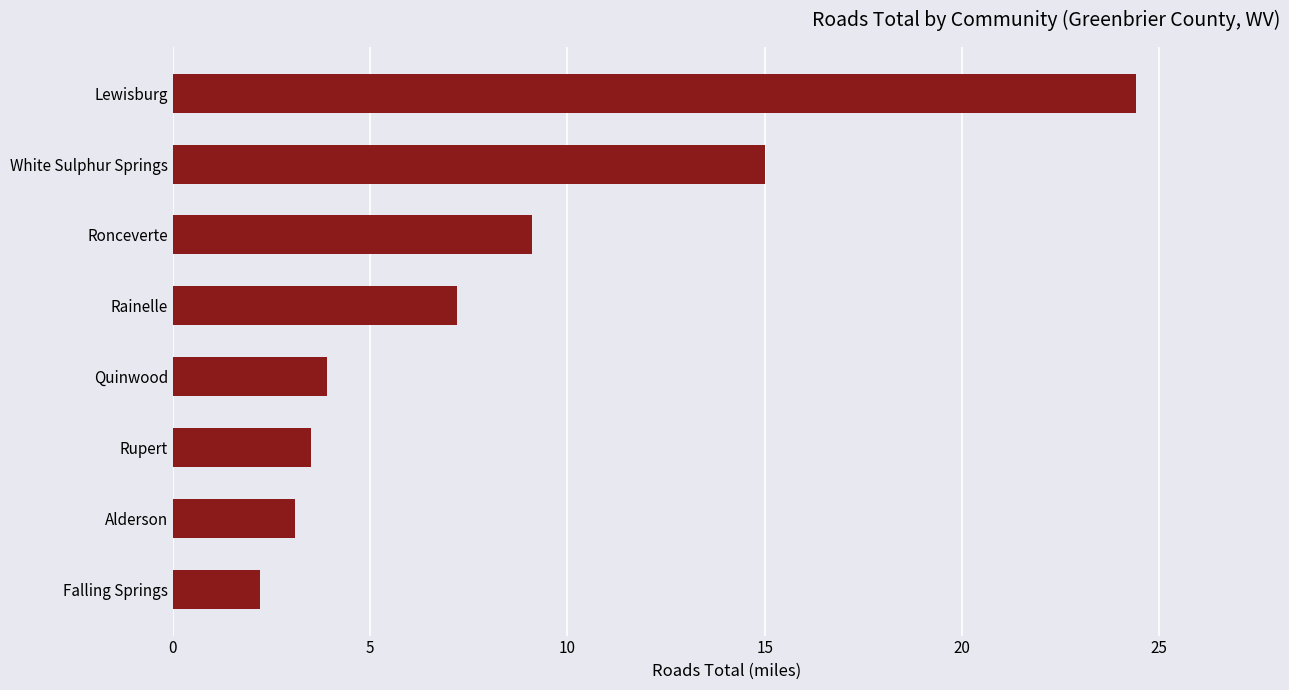

What is the difference between the maximum and minimum values?

22.2